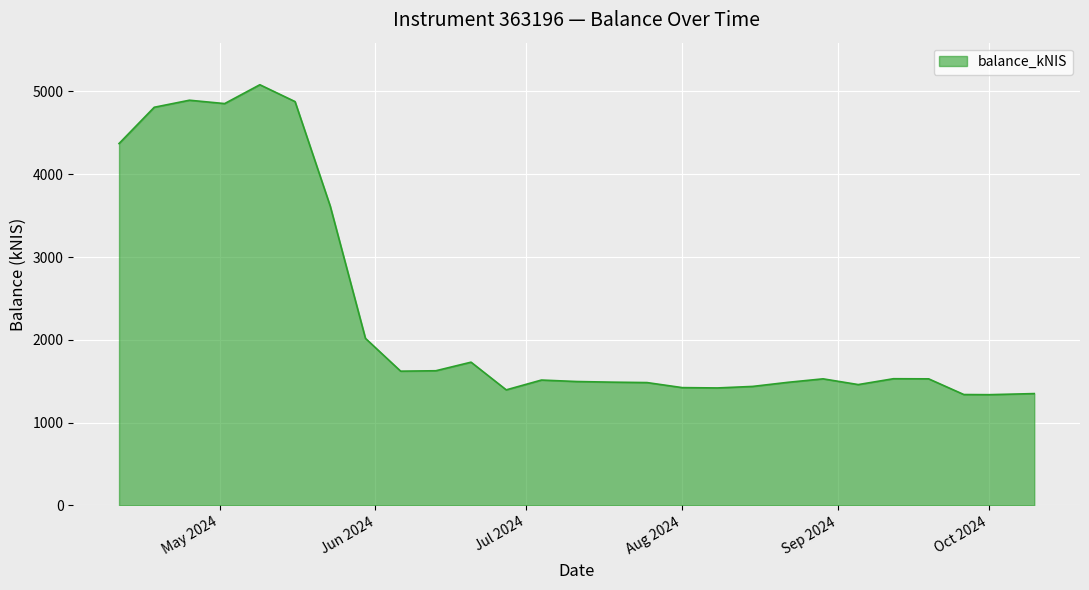

What is the maximum value shown in the chart?

5081.7